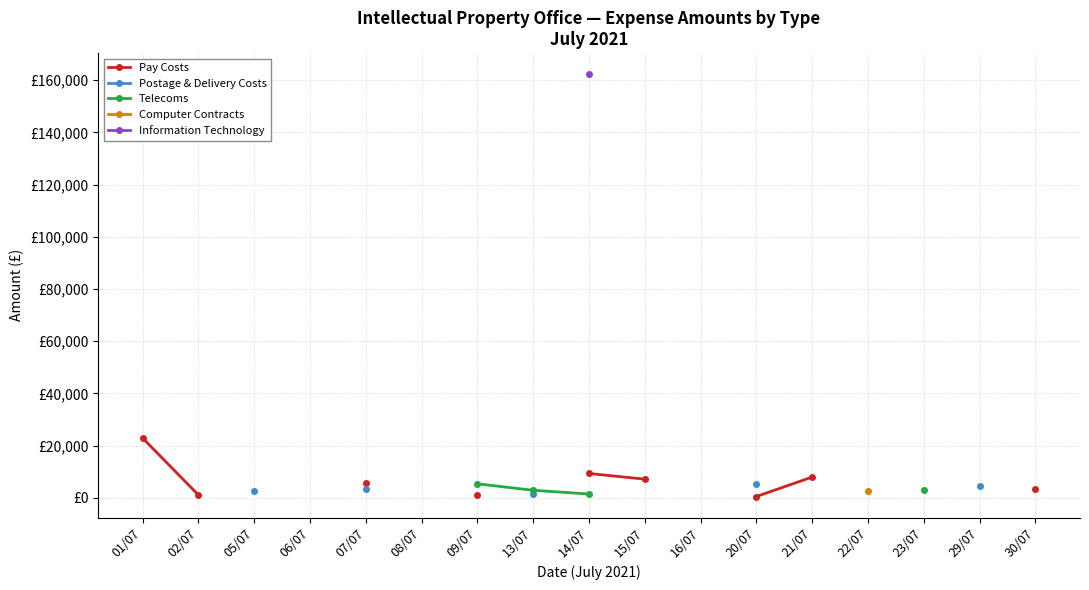

What is the greatest value displayed?

162286.9